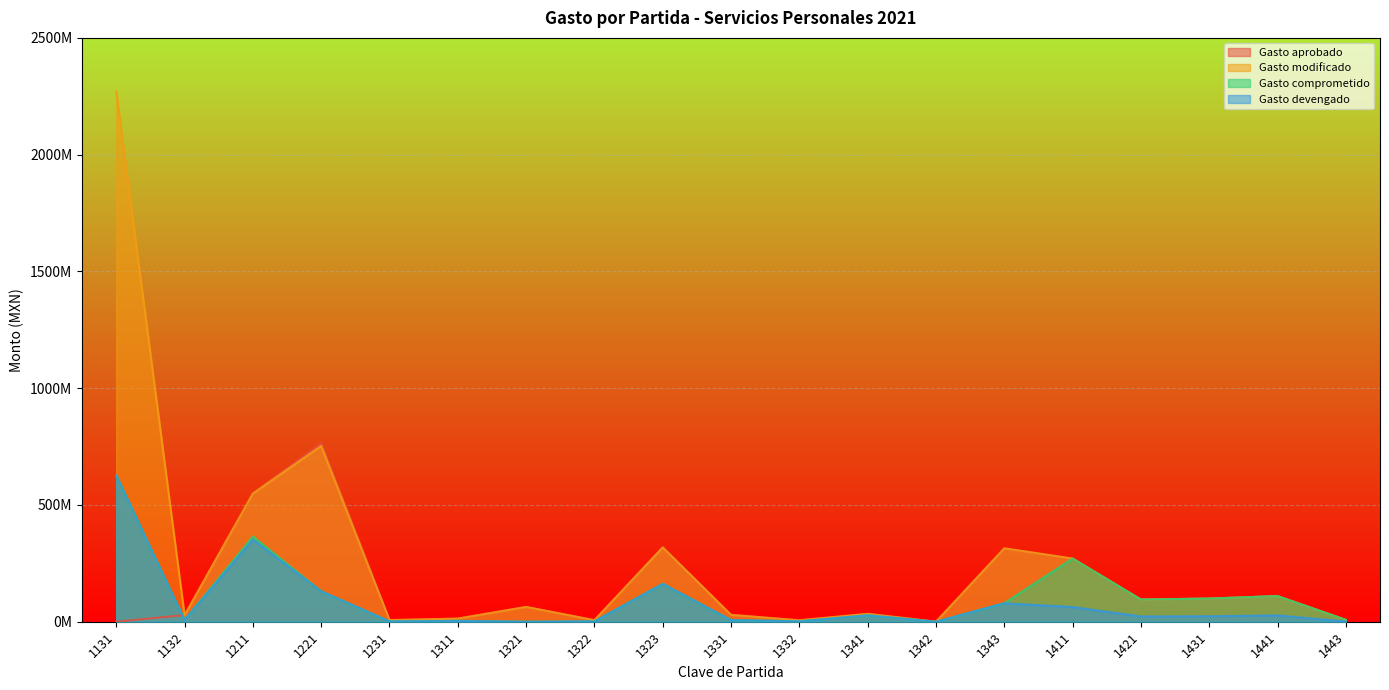

What is the difference between the maximum and second lowest values in the Gasto devengado series?

626811511